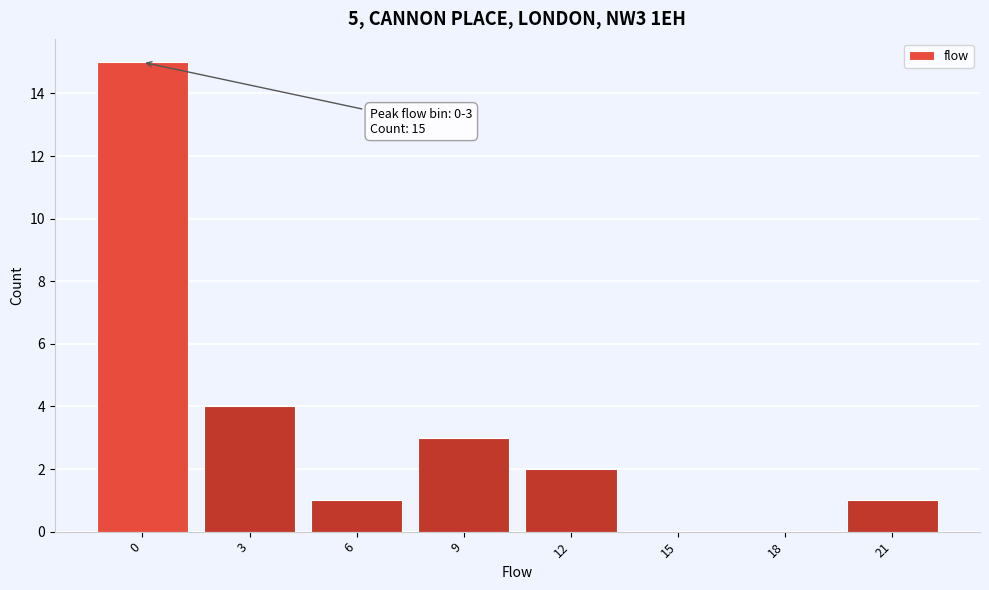

Reading left to right, list all the values displayed in this chart.

0=15	3=4	6=1	9=3	12=2	15=0	18=0	21=1